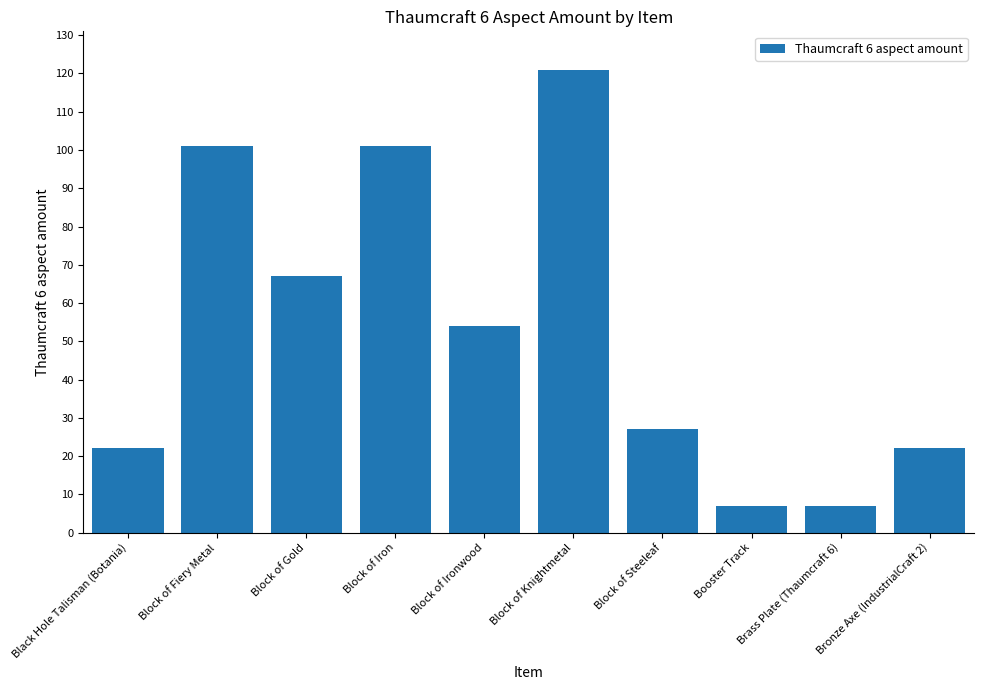

What is the difference between the second highest and second lowest values?

94